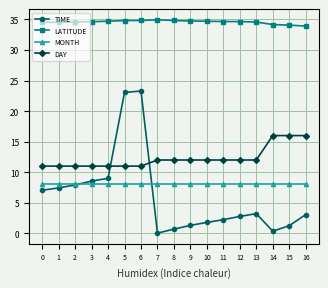

Rank the series by their maximum value, from highest to lowest.

LATITUDE, TIME, DAY, MONTH